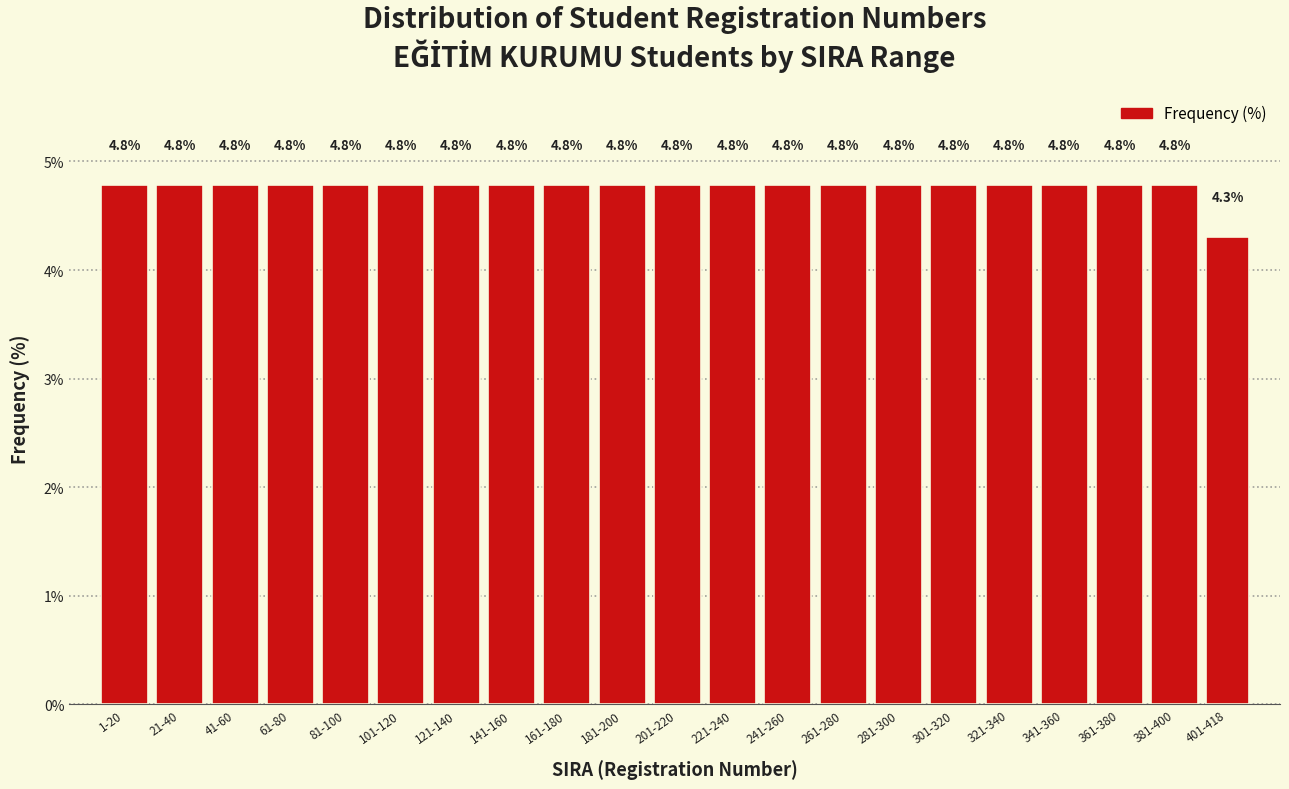

Reading left to right, list all the values displayed in this chart.

1-20=4.8	21-40=4.8	41-60=4.8	61-80=4.8	81-100=4.8	101-120=4.8	121-140=4.8	141-160=4.8	161-180=4.8	181-200=4.8	201-220=4.8	221-240=4.8	241-260=4.8	261-280=4.8	281-300=4.8	301-320=4.8	321-340=4.8	341-360=4.8	361-380=4.8	381-400=4.8	401-418=4.3